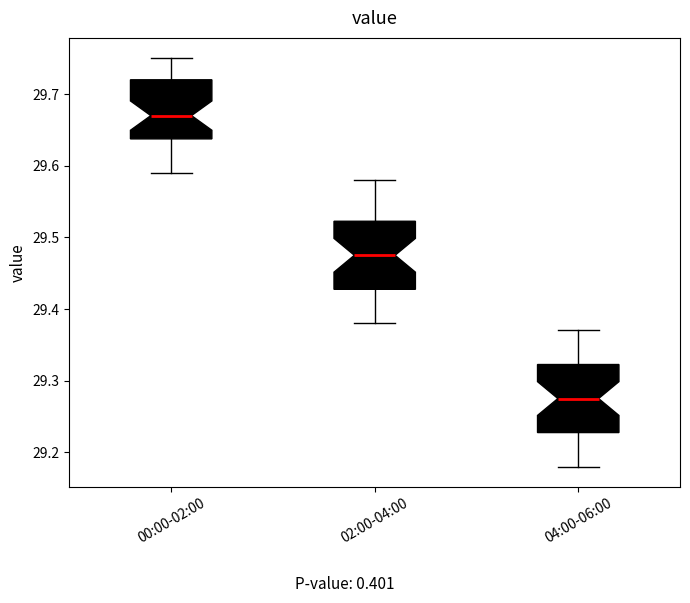

Which box has the lowest median line?

04:00-06:00